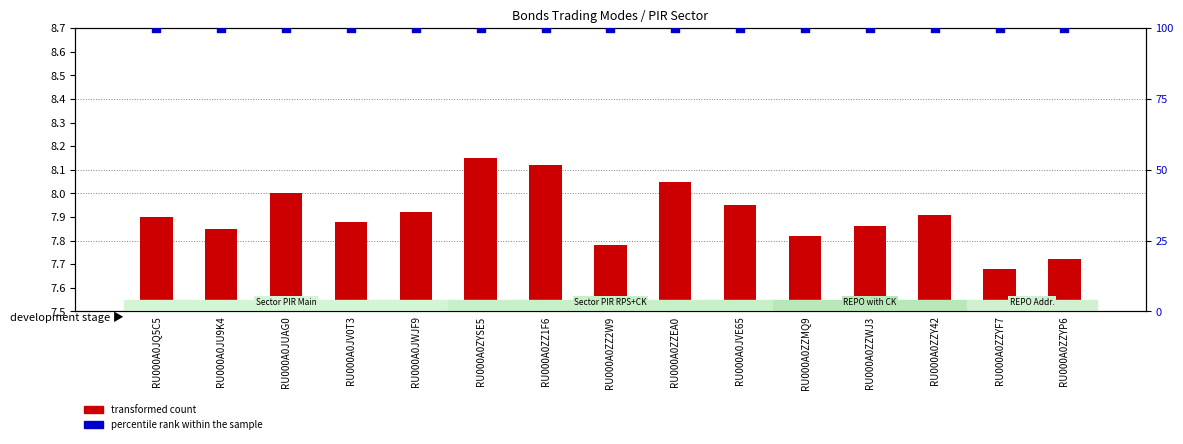

At which category is the sum across all series the highest?

RU000A0ZYSE5